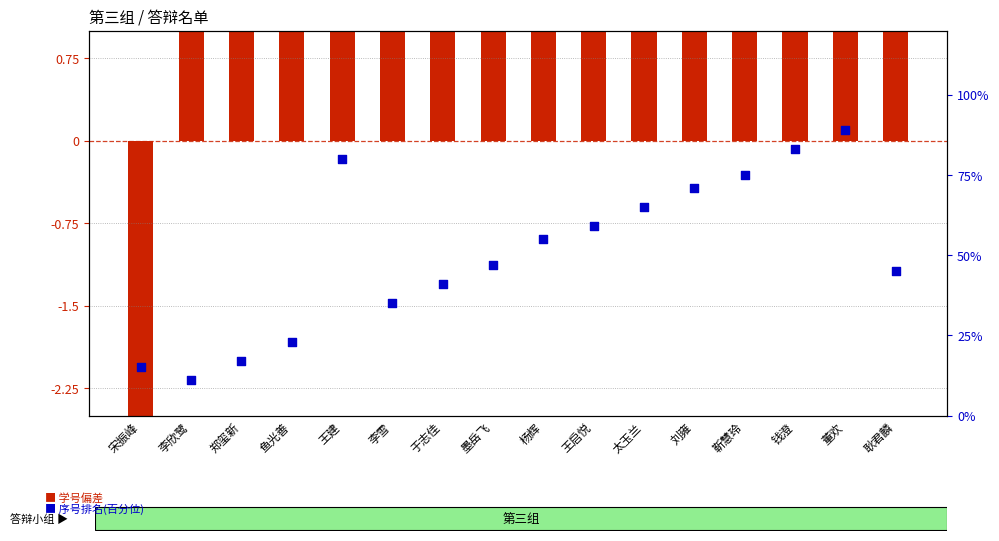

Which series contains the highest Y value?

学号偏差(×1e6)